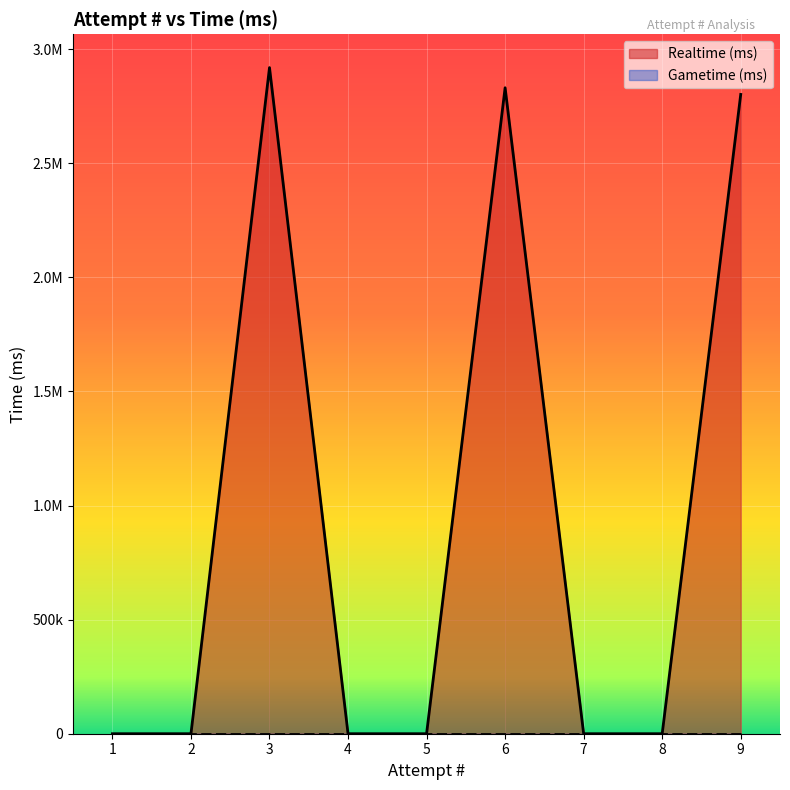

How many categories are shown in the chart?

9